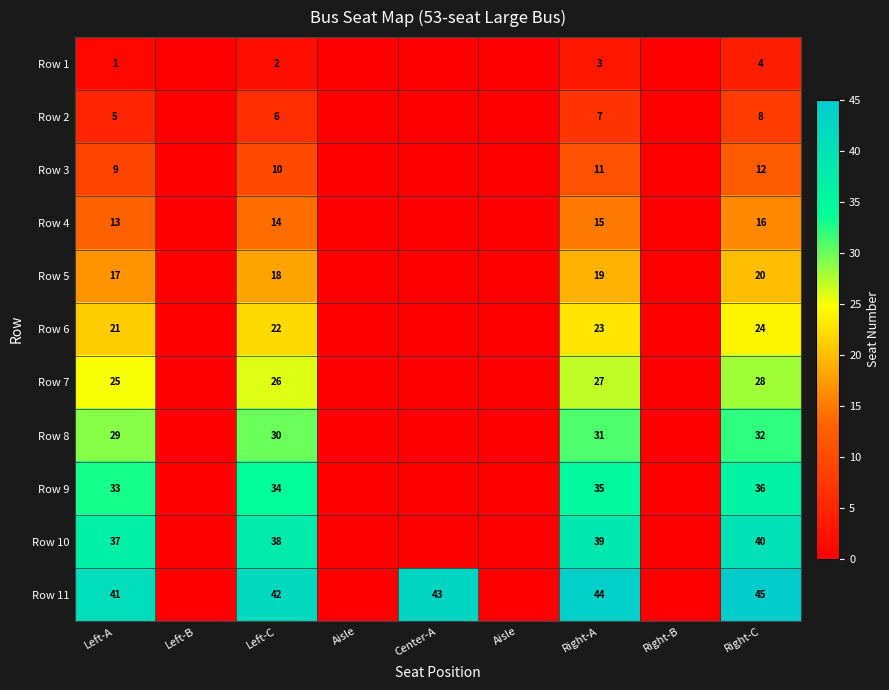

Which series has the largest total across all categories?

Row 11